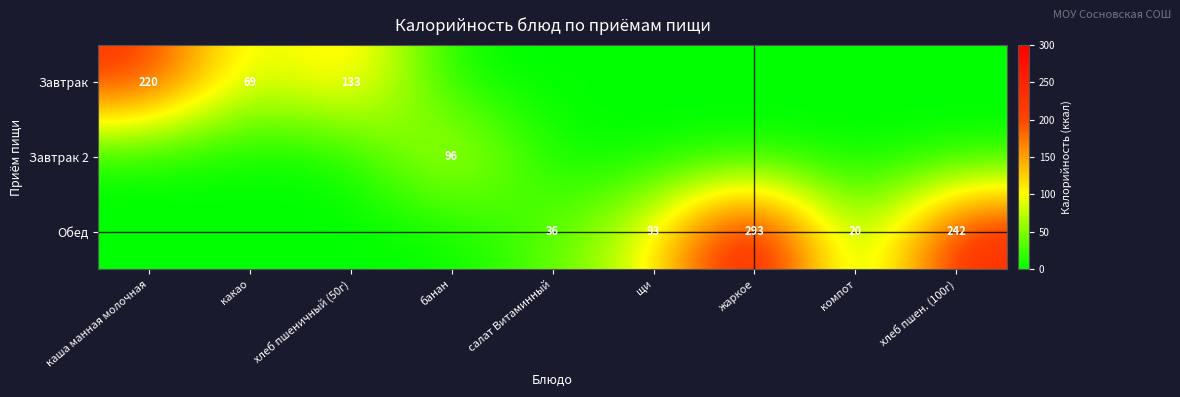

The value of Обед at салат Витаминный is 36. True or false?

True